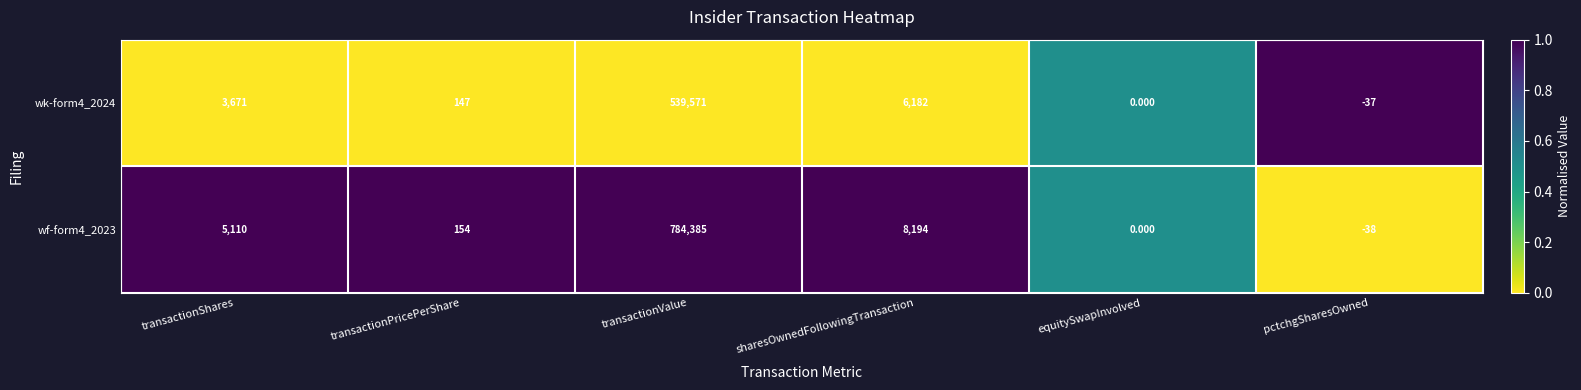

Which label corresponds to the smallest value in the chart?

pctchgSharesOwned